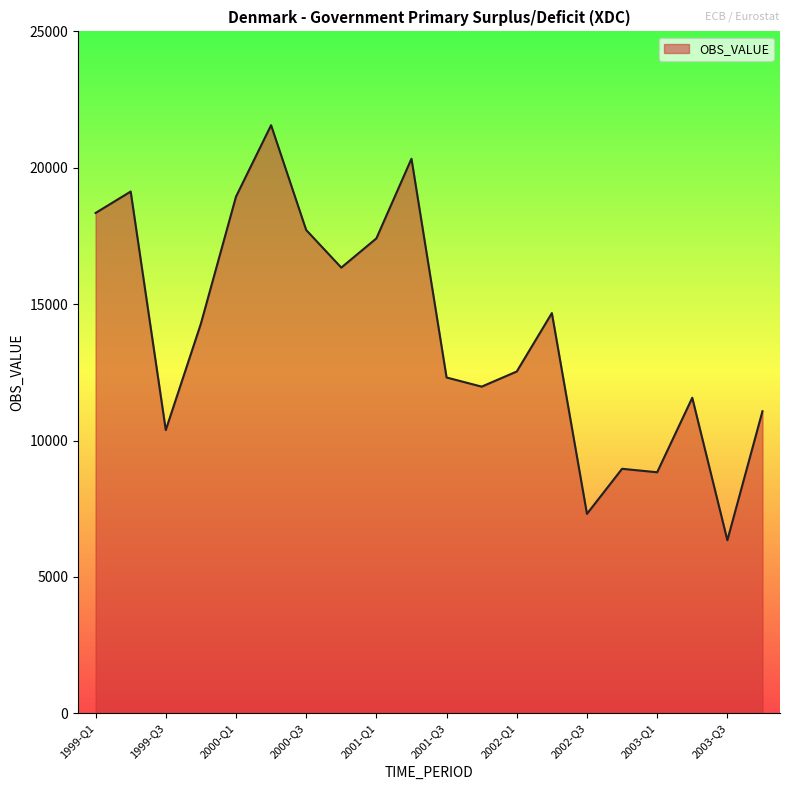

What is the maximum value shown in the chart?

21561.0